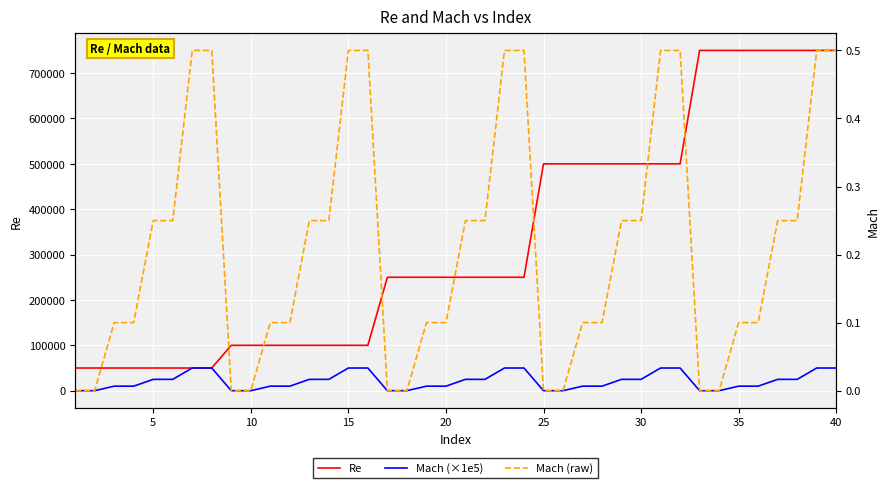

True or false: Re and Mach (raw) cross at least once.

False